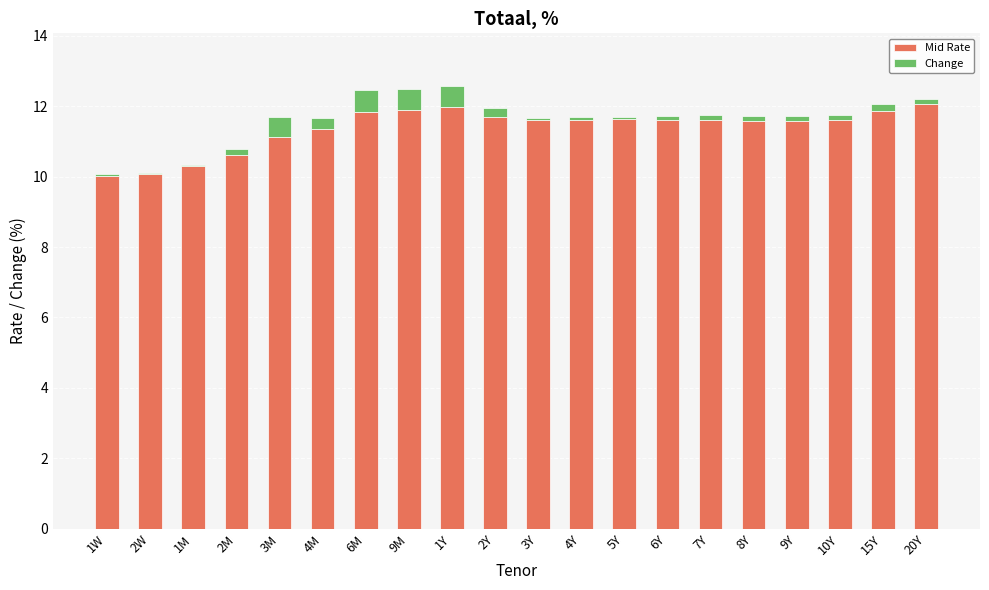

What is the total value across all series at 9M?

12.5